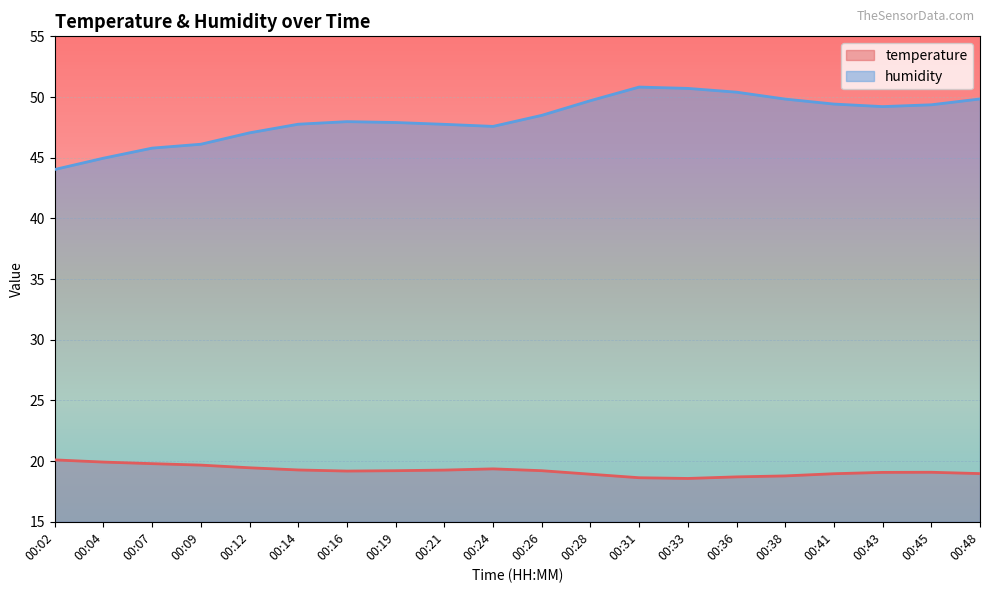

What is the highest value of the humidity series?

50.8